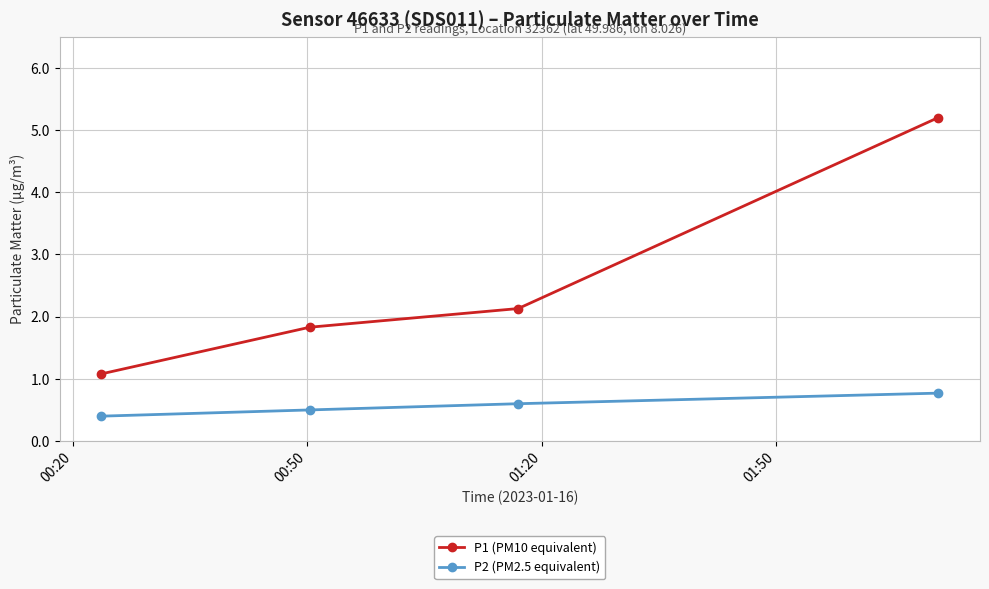

Reading left to right, list all the values displayed in this chart.

P1 (PM10 equivalent): 1.1	1.8	2.1	5.2
P2 (PM2.5 equivalent): 0.4	0.5	0.6	0.8